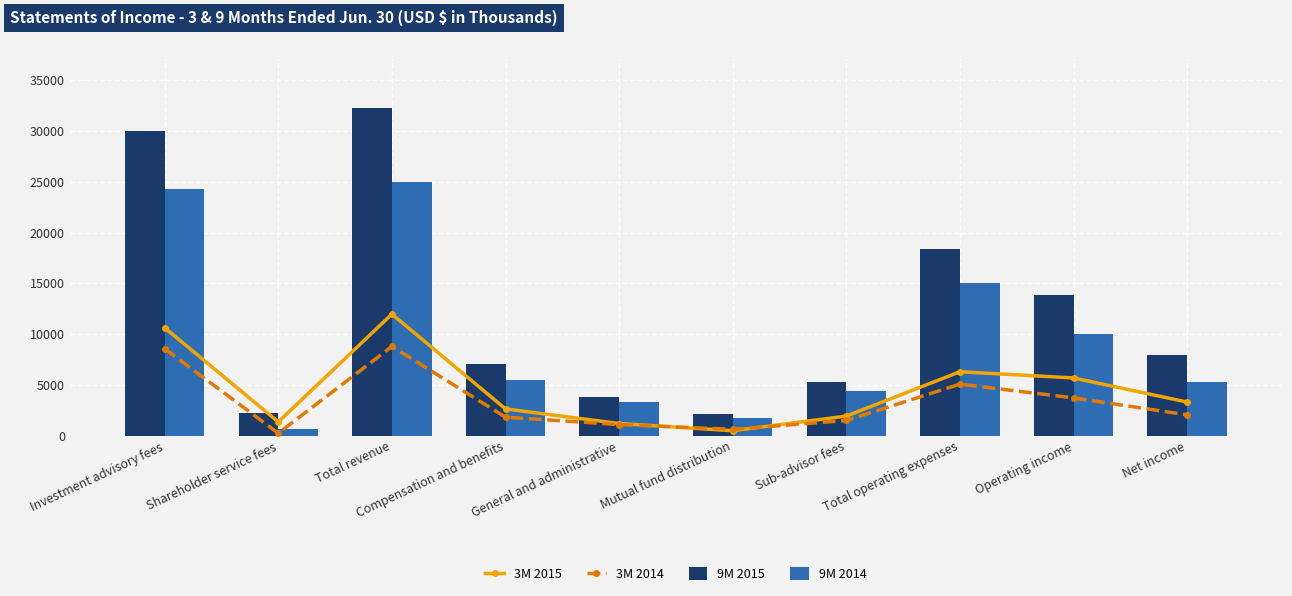

What is the maximum value shown in the chart?

32260